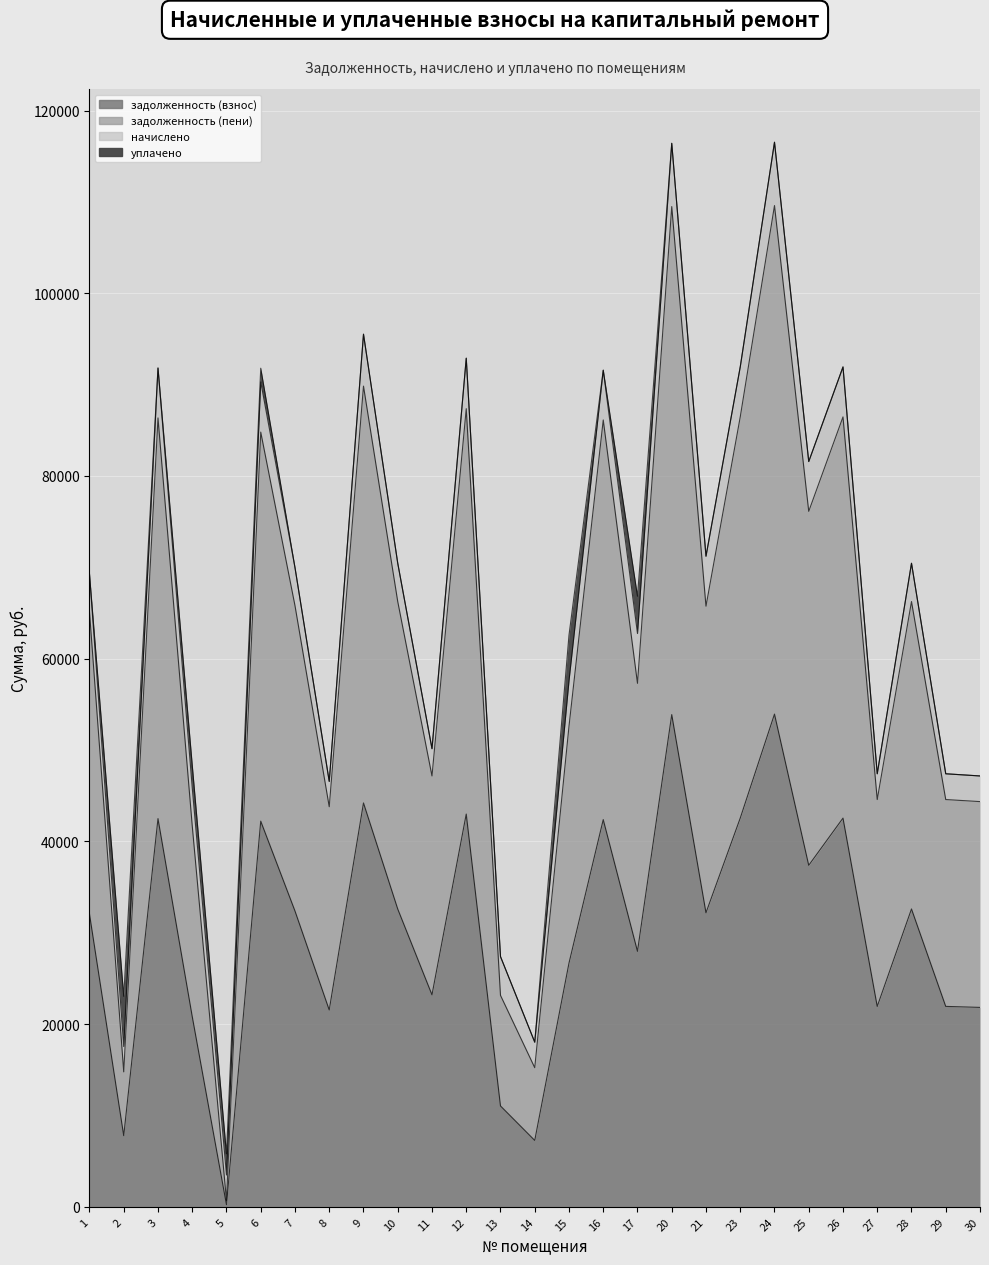

Which series has the largest total across all categories?

задолженность (пени)